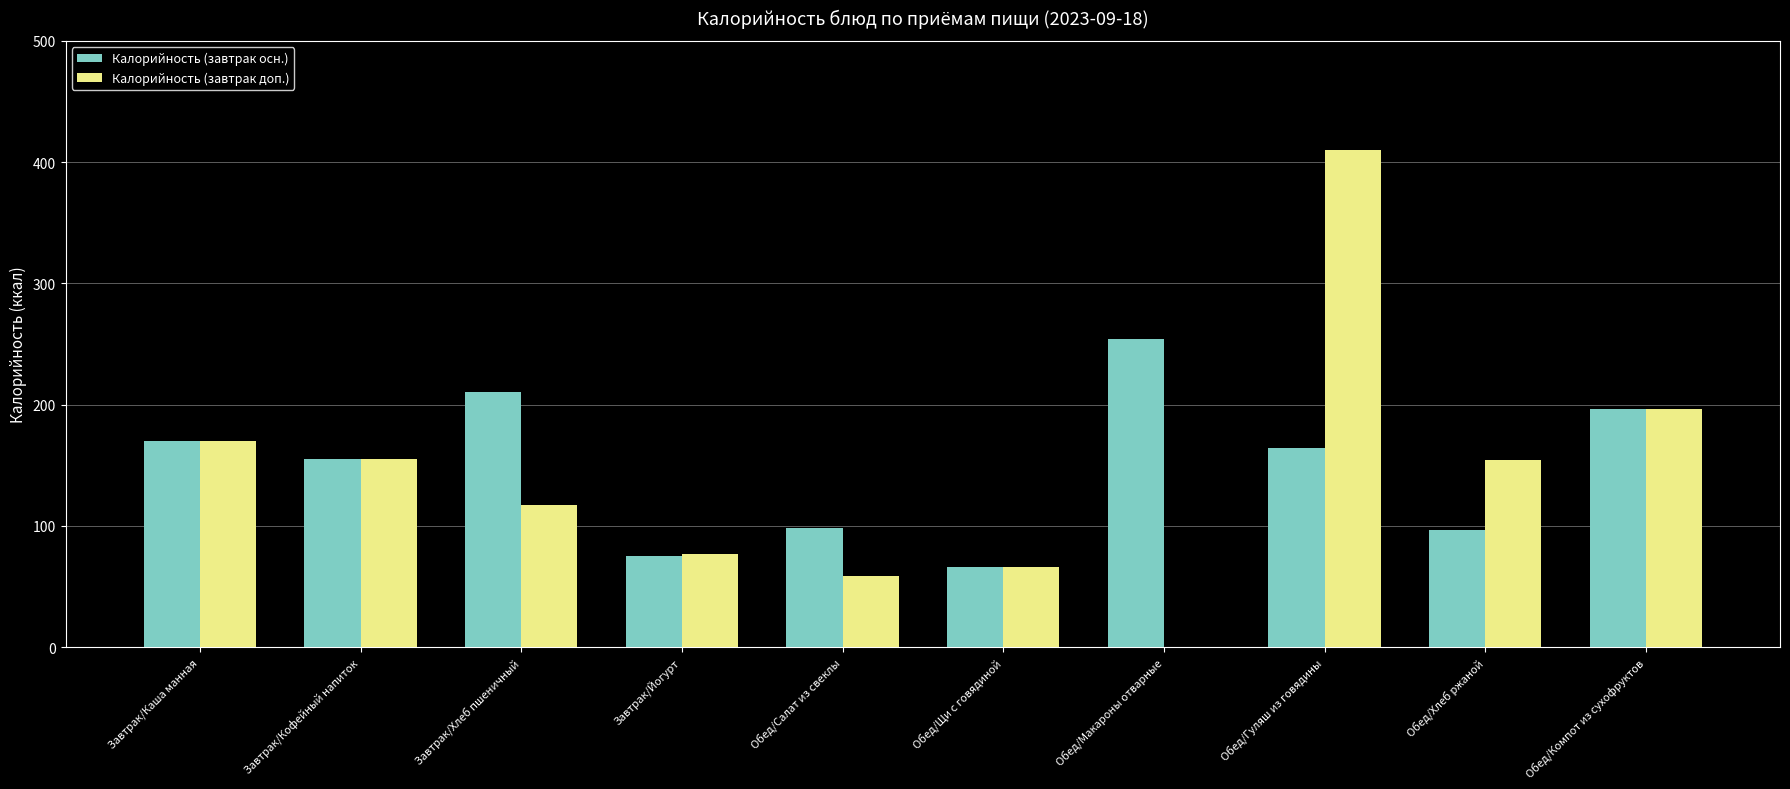

What is the spread (max minus min) of values at Завтрак/Хлеб пшеничный?

93.5